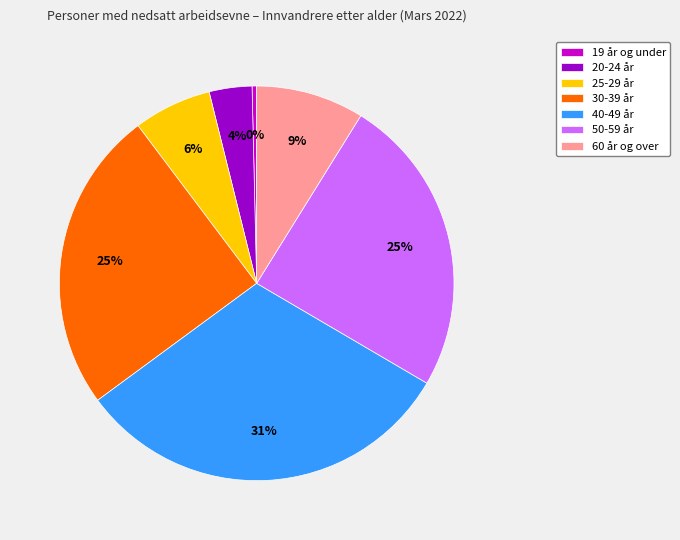

The 25-29 år slice represents 6% of the pie. True or false?

True